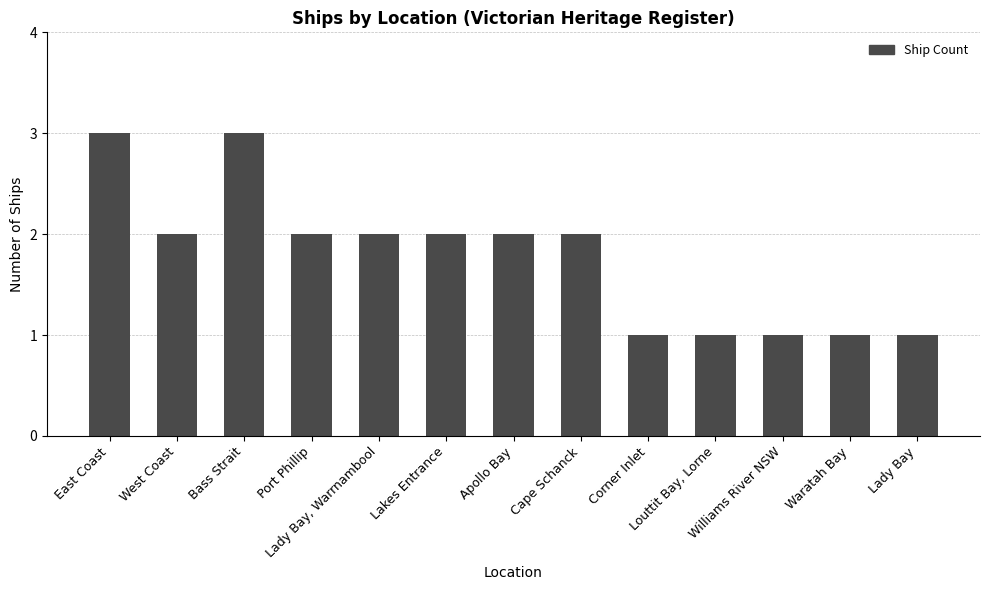

How many categories are shown in the chart?

13